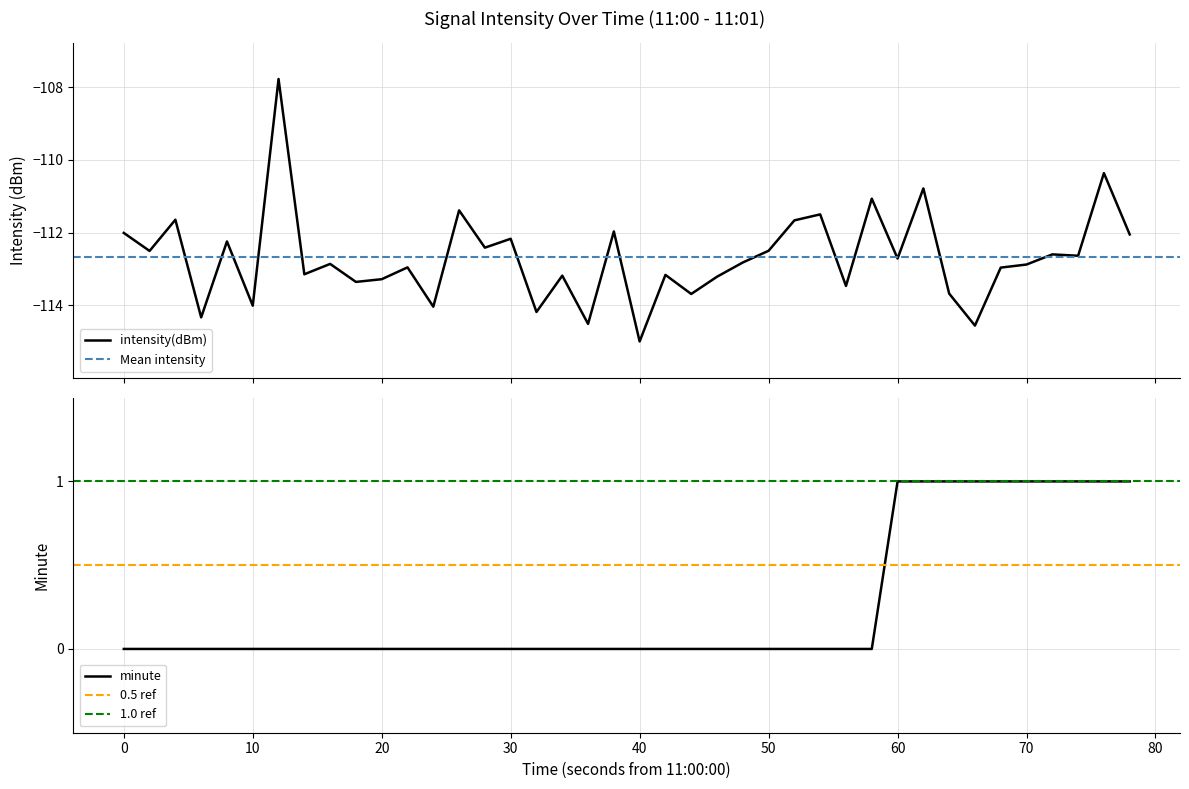

How many minute values are between 0 and 1?

40